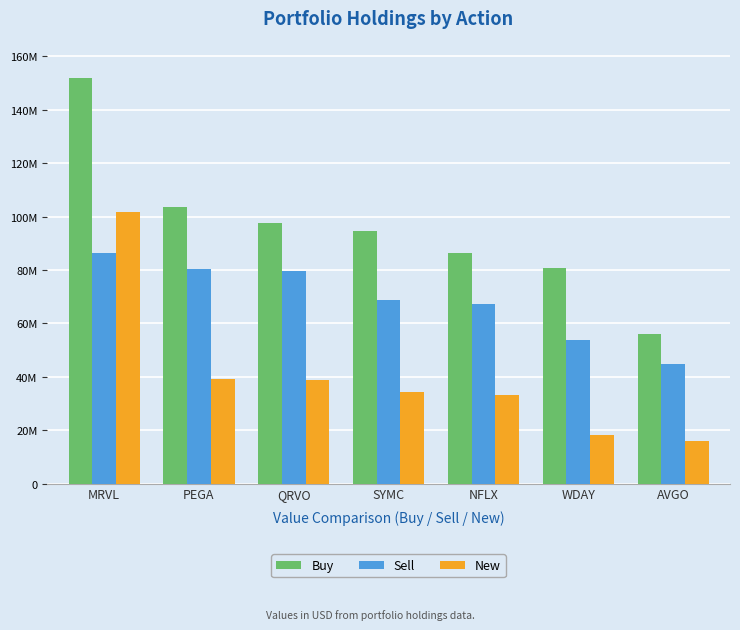

List the series in order of their overall mean, lowest first.

New, Sell, Buy